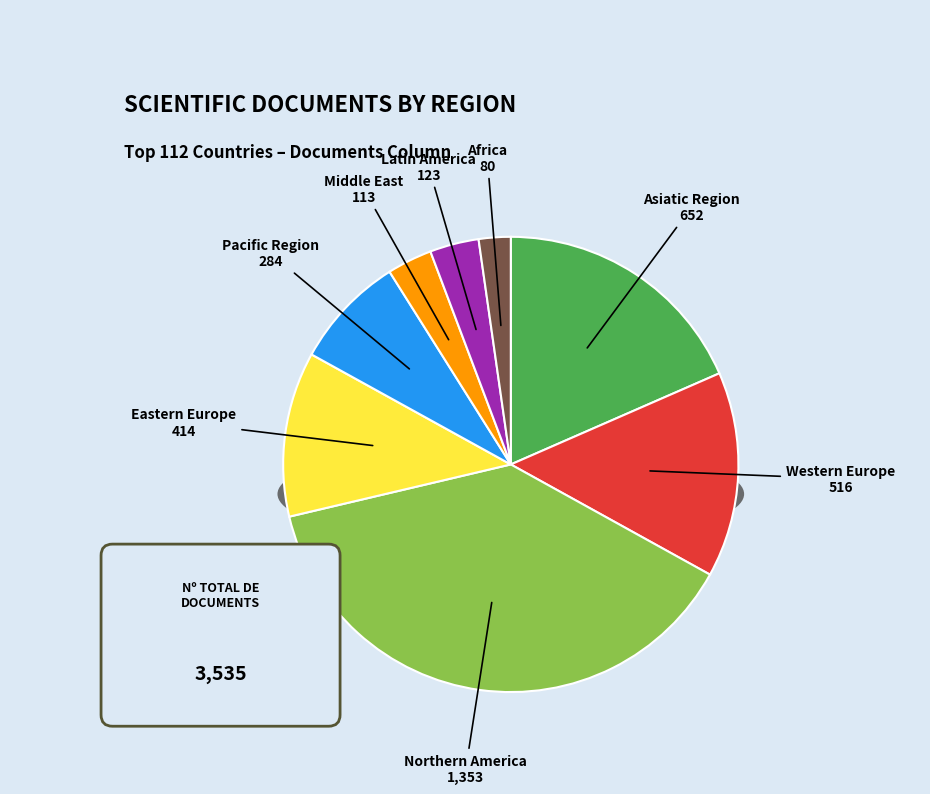

Rank the categories by value from highest to lowest.

Northern America, Asiatic Region, Western Europe, Eastern Europe, Pacific Region, Latin America, Middle East, Africa